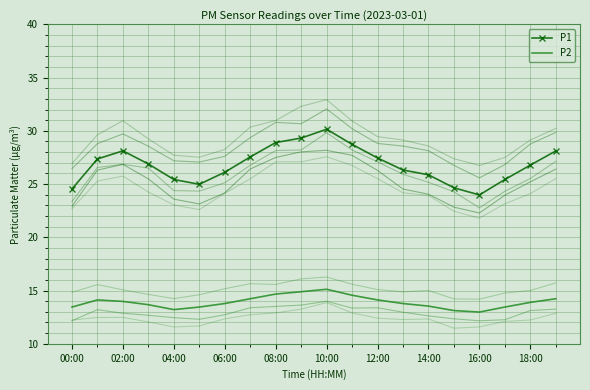

Is it true that P1 equals 24.0 at 16:00?

True